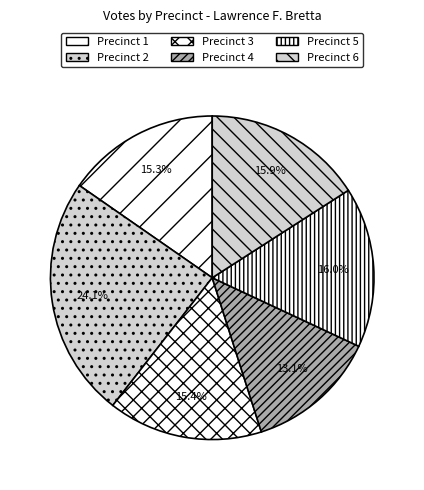

To the nearest percent, what percentage of the pie is Precinct 2?

24%